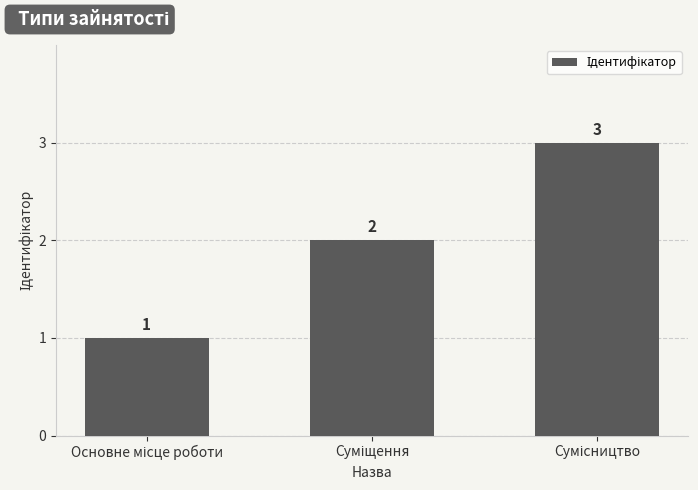

How many distinct data groups are displayed?

1